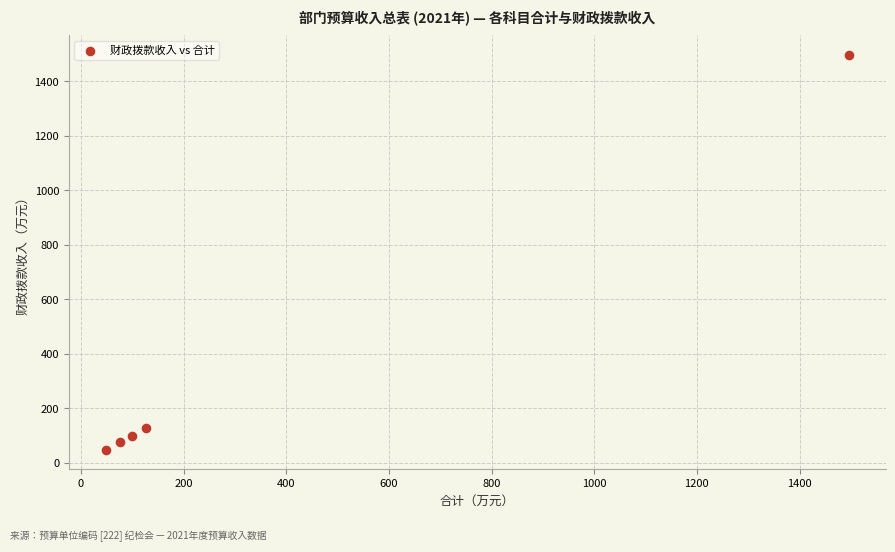

What is the range of Y values (max minus min)?

1447.4